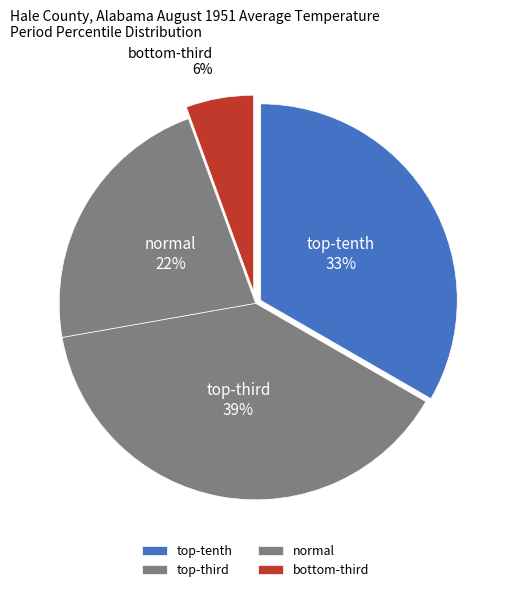

How many slices are in this pie chart?

4